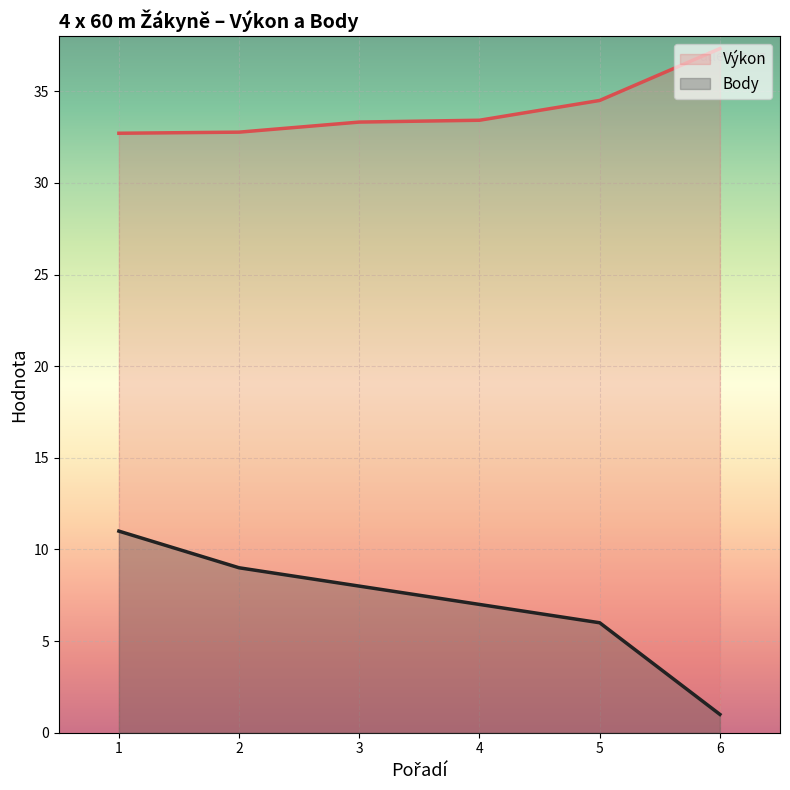

List the series in order of their peak value, lowest first.

Body, Výkon